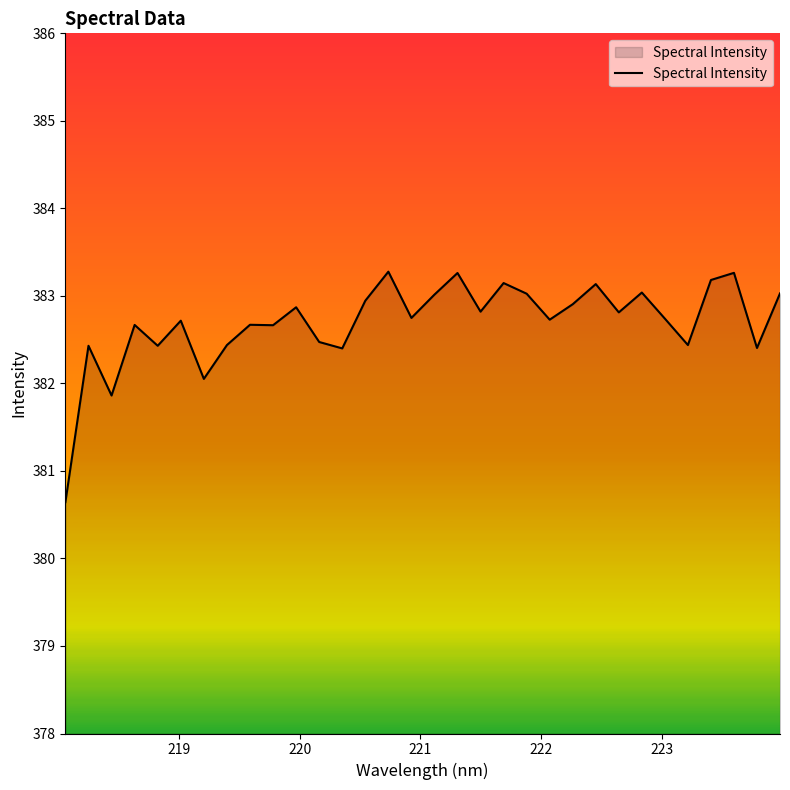

What is the smallest value displayed?

380.6